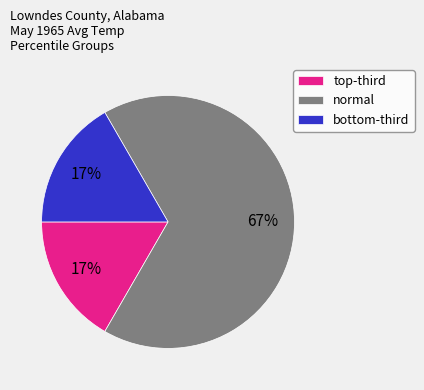

To the nearest percent, what is the difference between the largest and smallest slice percentages?

50%